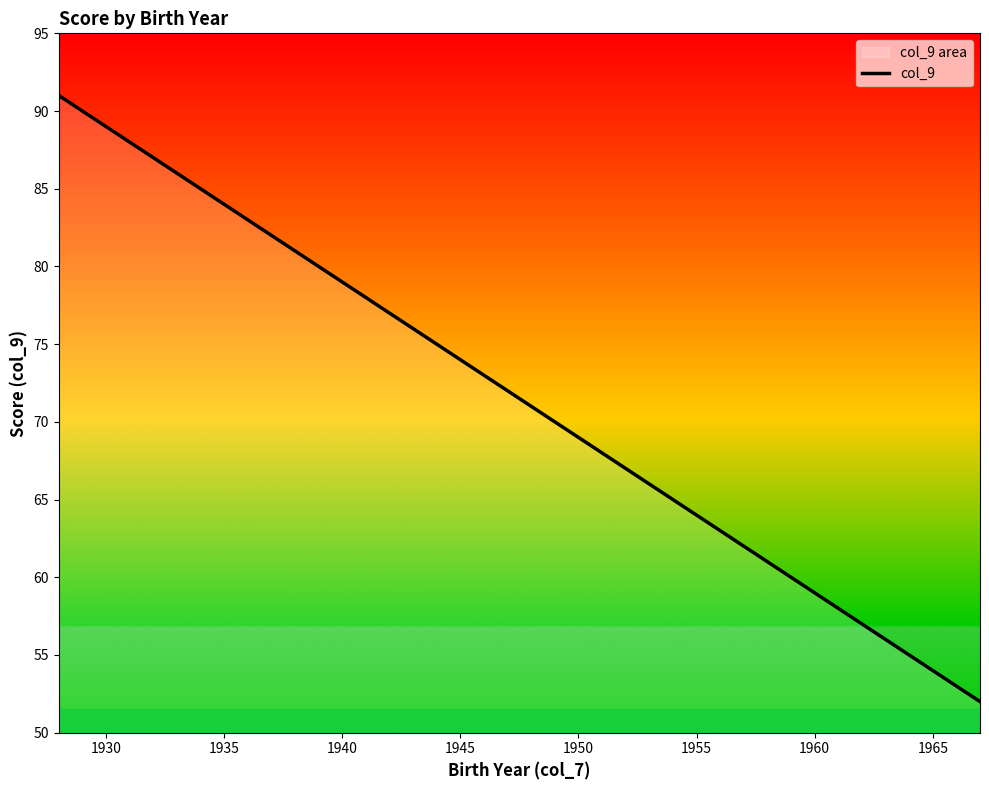

What is the greatest value displayed?

91